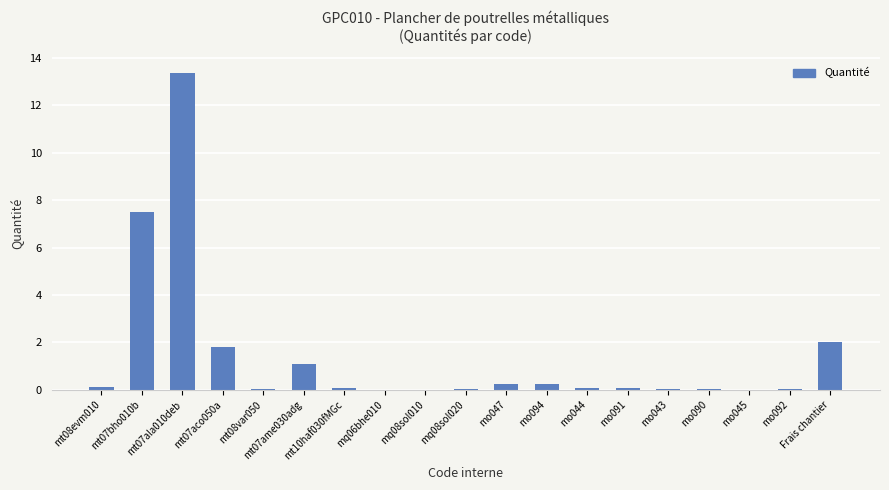

What is the maximum value shown in the chart?

13.4